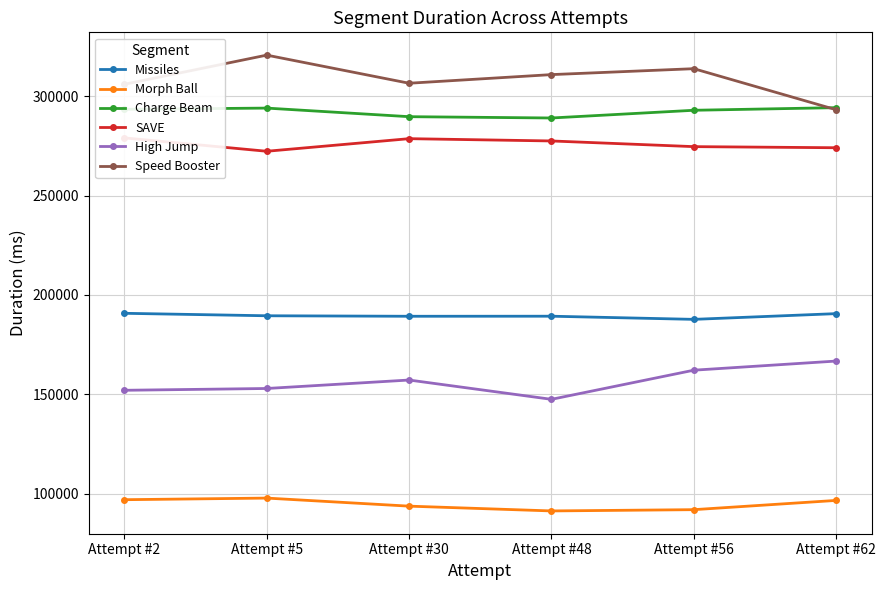

What is the greatest value displayed?

320745